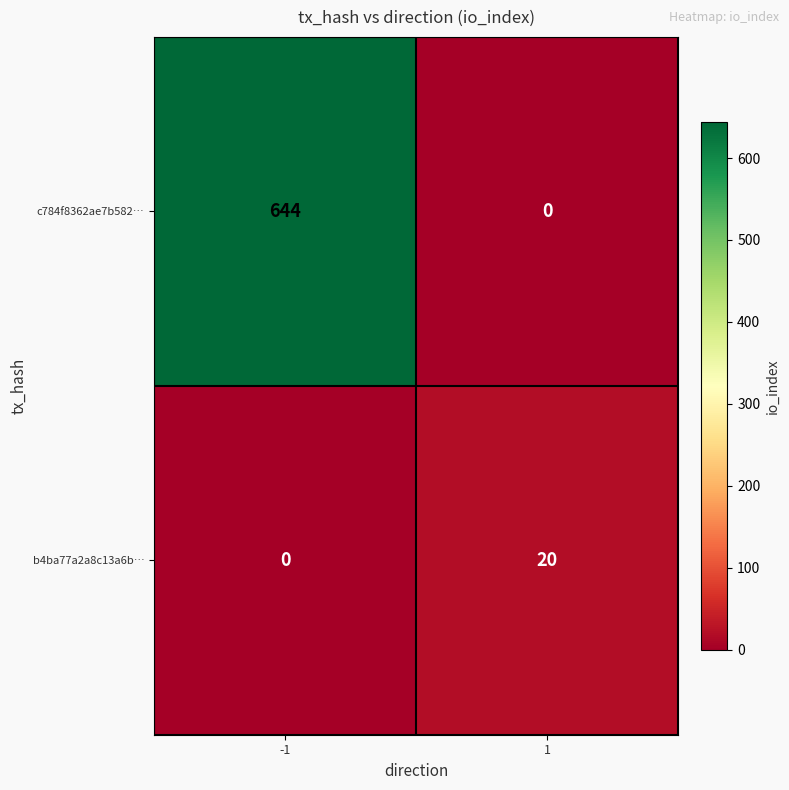

What is the difference between the b4ba77a2a8c13a6b… values at -1 and 1?

20